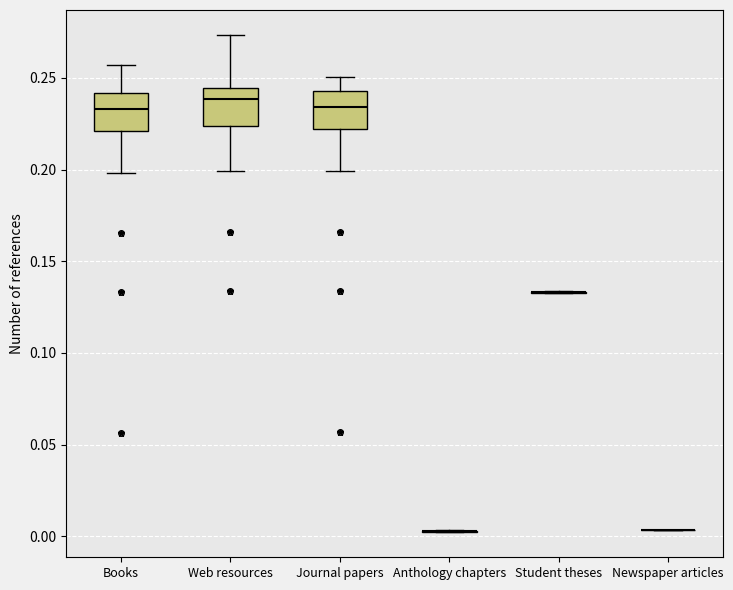

Reading left to right, transcribe this box plot: for each box, give where its median line is, the range the box spans, and where its two whiskers end, as read against the y-axis. The values are not printed on the chart, so give them approximately, as read against the axis.

Books: median 0.235, box 0.220 to 0.240, whiskers 0.200 to 0.255
Web resources: median 0.240, box 0.225 to 0.245, whiskers 0.200 to 0.275
Journal papers: median 0.235, box 0.220 to 0.245, whiskers 0.200 to 0.250
Anthology chapters: box collapsed to a line at 0.005, whiskers 0.000 to 0.005
Student theses: box collapsed to a line at 0.135, whiskers 0.135 to 0.135
Newspaper articles: box collapsed to a line at 0.005, whiskers 0.005 to 0.005